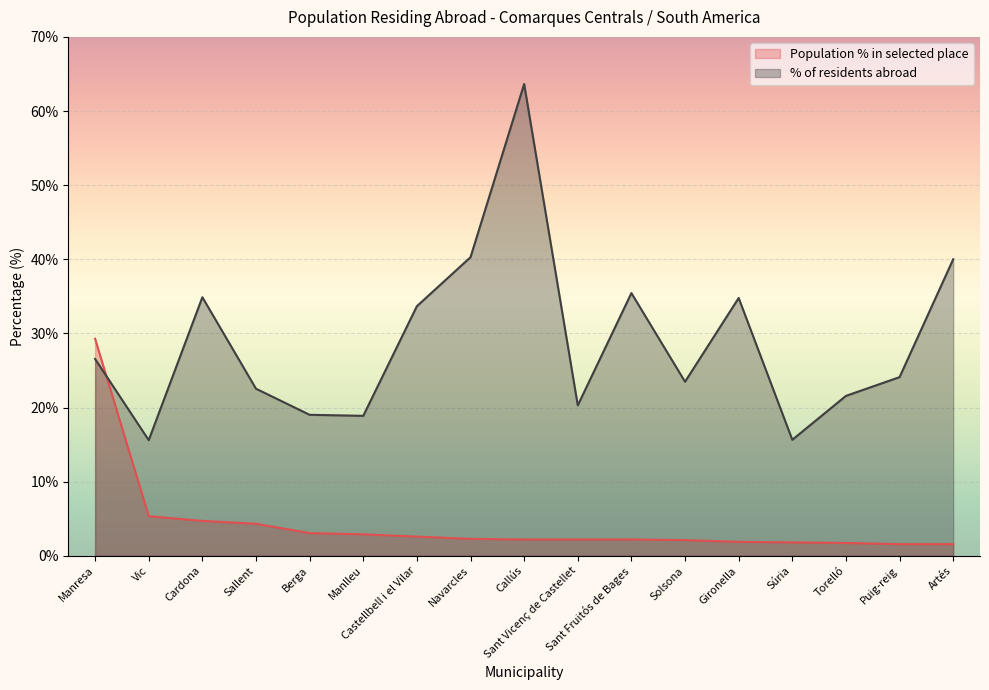

Which category has the highest value across all series?

Callús